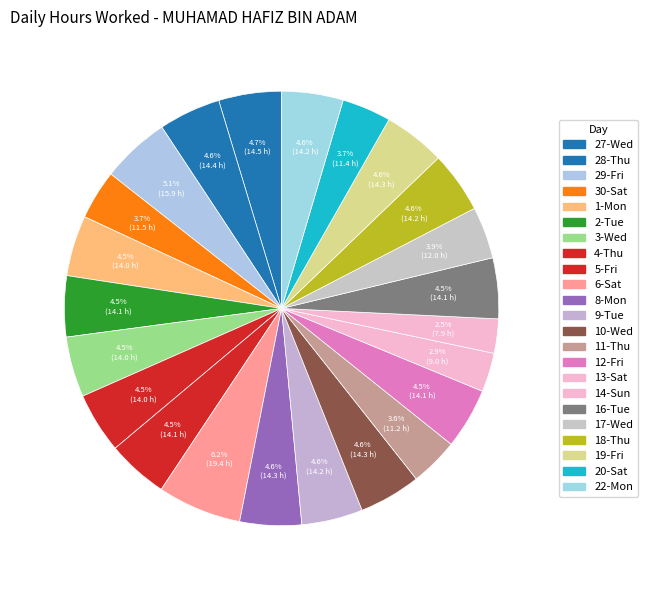

Count the number of slices in the pie.

23